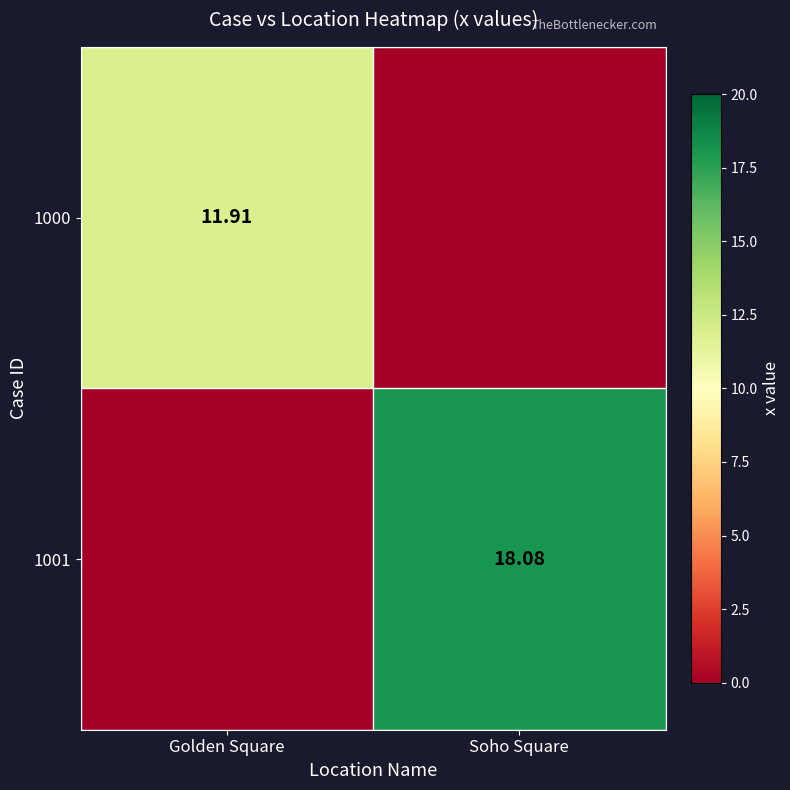

What is the spread (max minus min) of values at Soho Square?

18.1